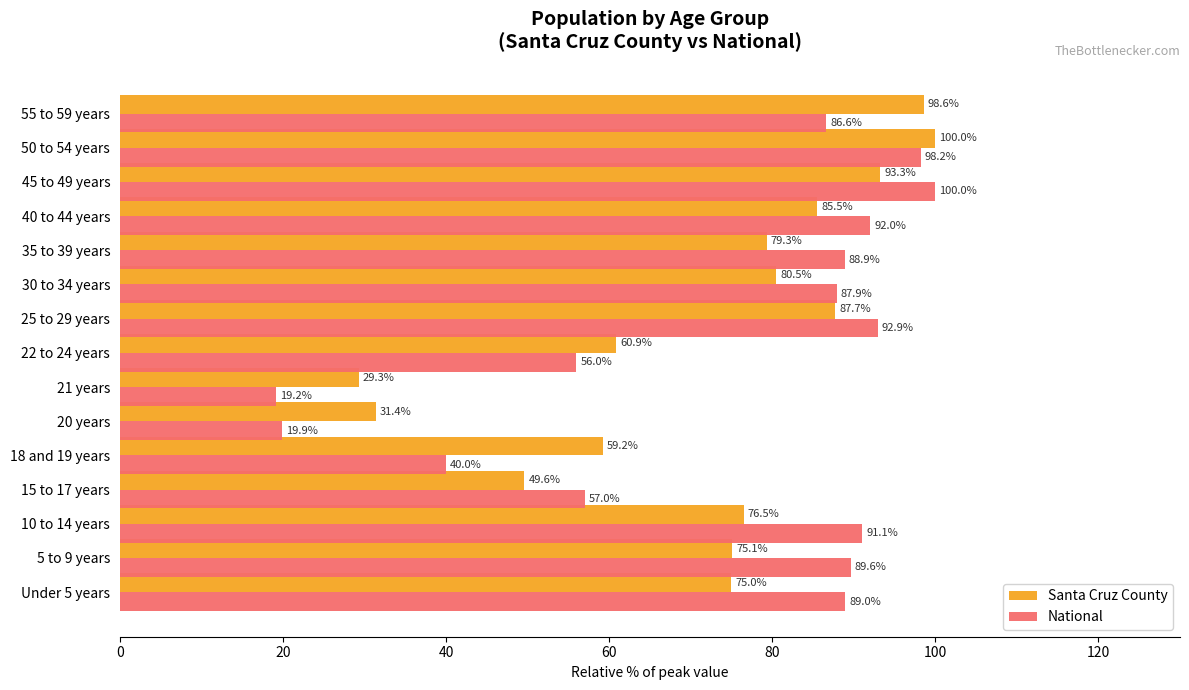

Is it true that National equals 56.8 at 35 to 39 years?

False